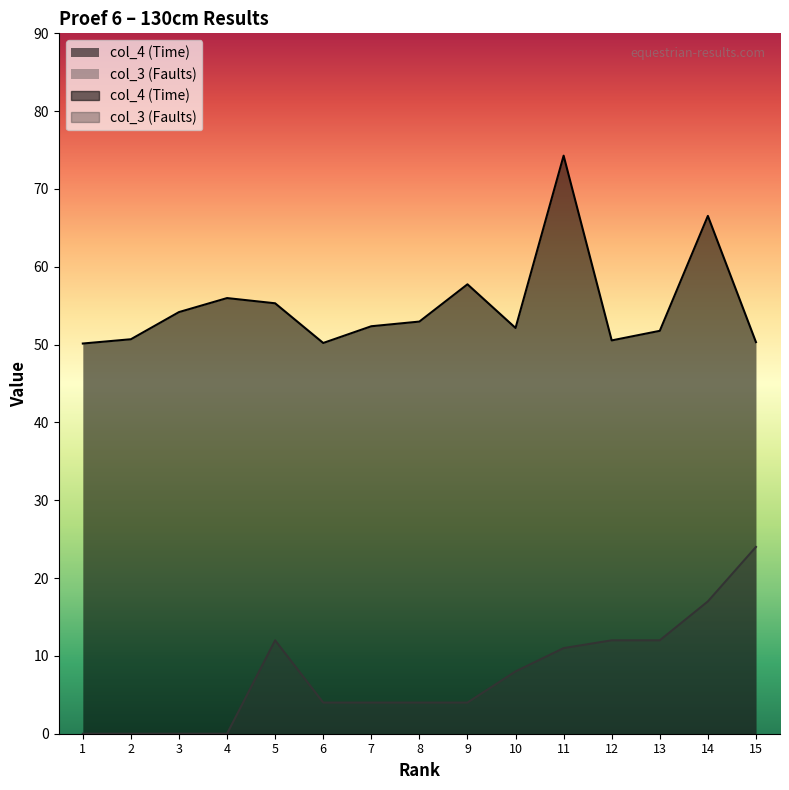

Which series has the widest spread of values?

col_4 (Time)